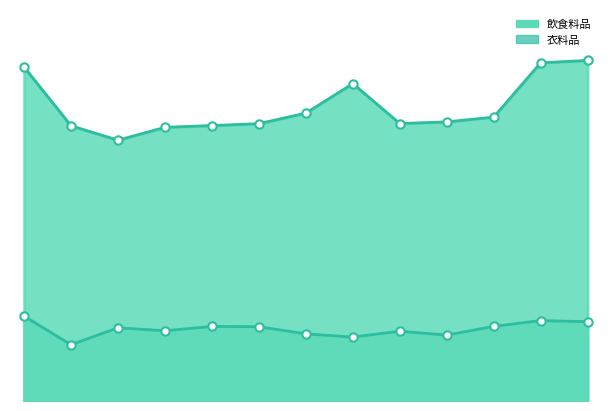

What is the value of the 飲食料品 point at the 10th from the left?

6096